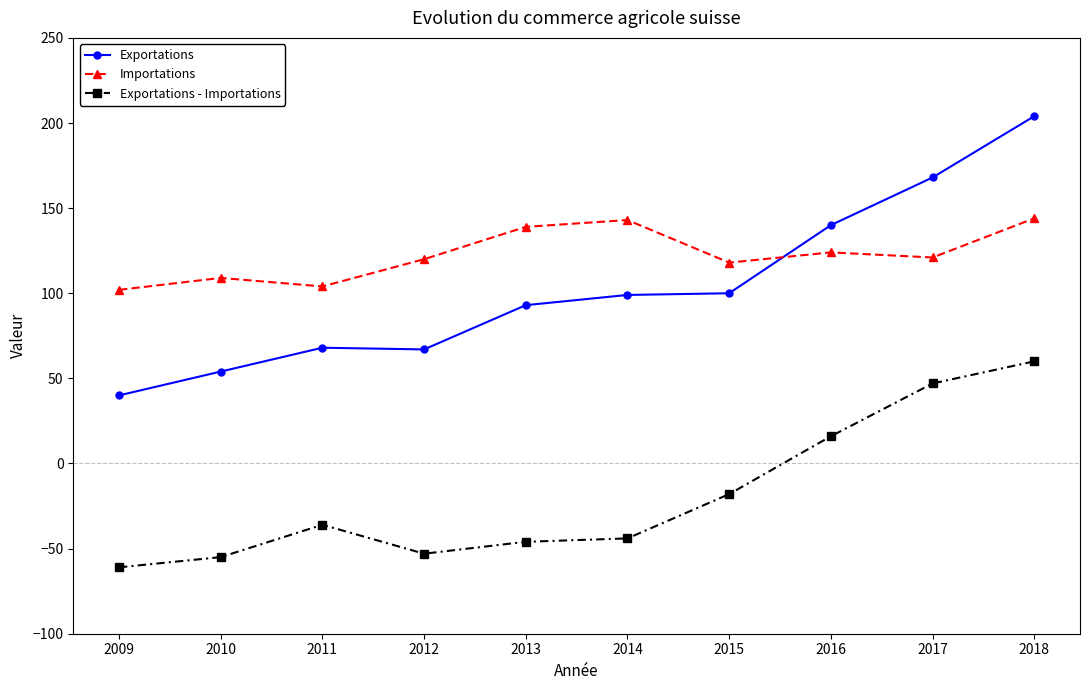

What is the approximate value of Exportations - Importations at 2012?

-53